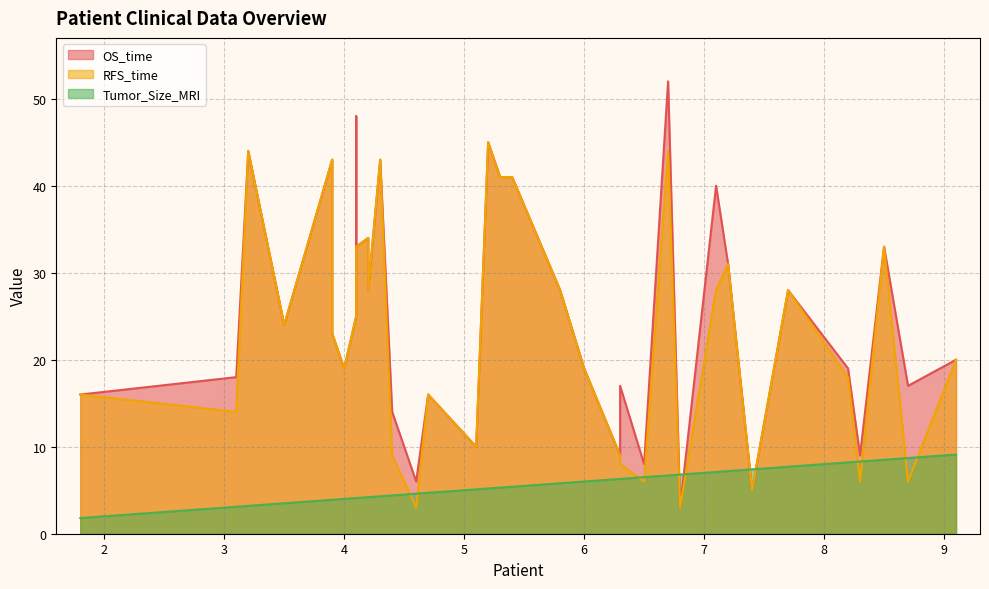

List the series in order of their peak value, lowest first.

Tumor_Size_MRI, RFS_time, OS_time